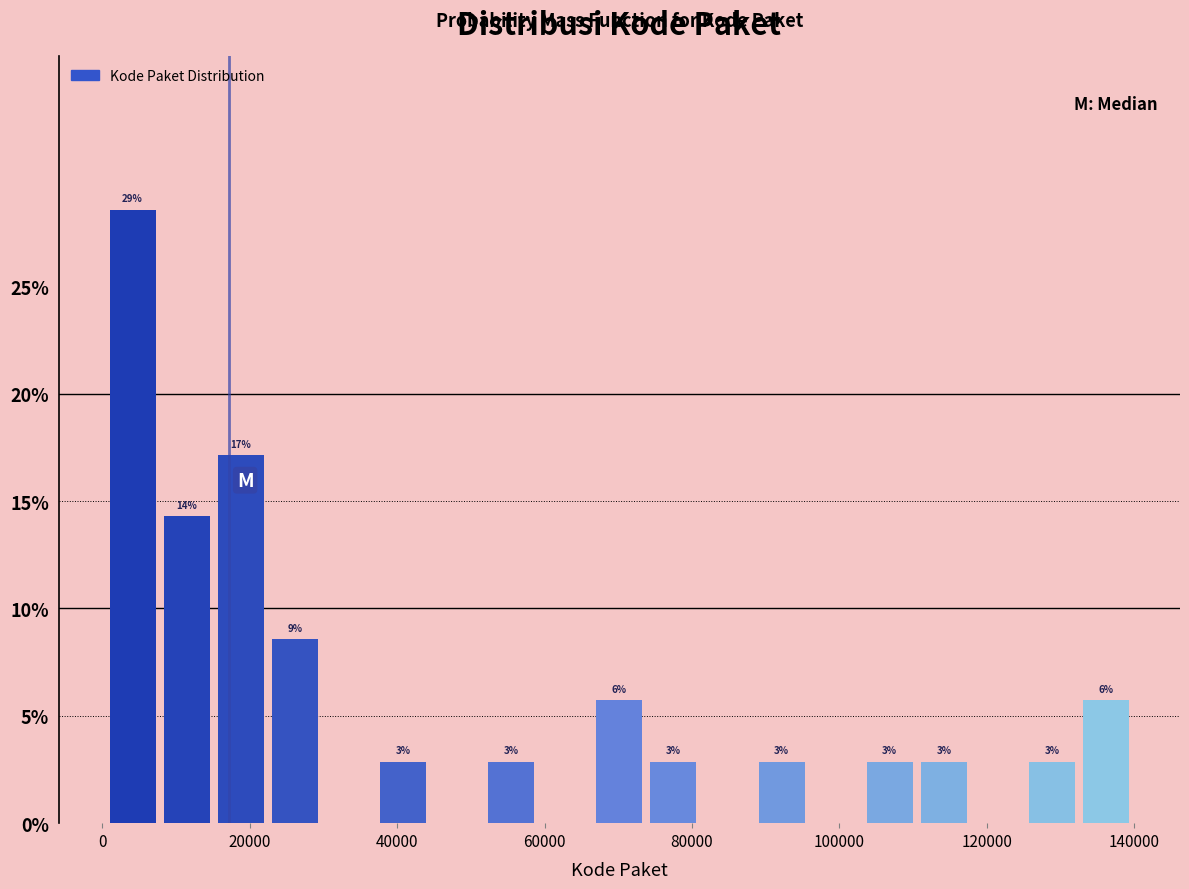

Around what value on the x-axis is the tallest bar? Give the approximate position of its centre, as read against the axis.

4000